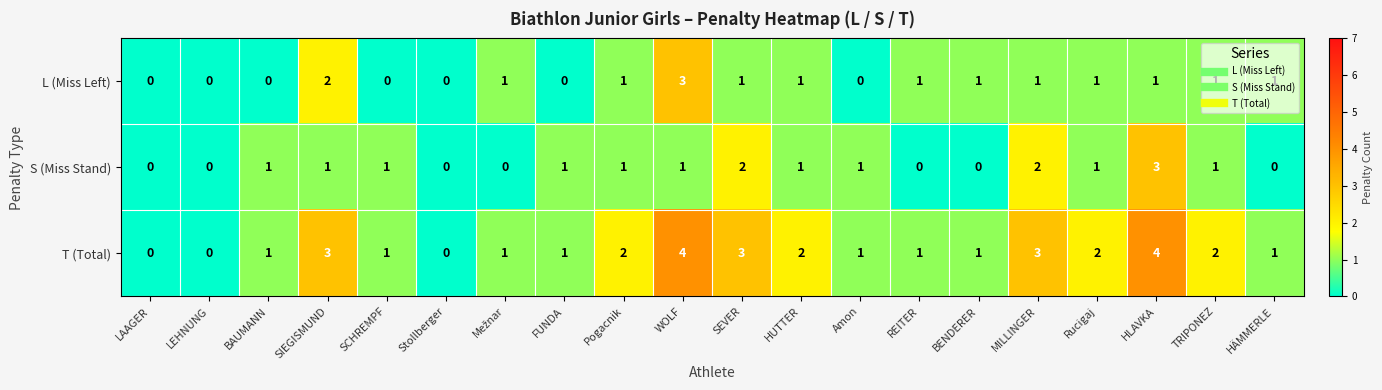

How many T (Total) values are between 1 and 3?

15